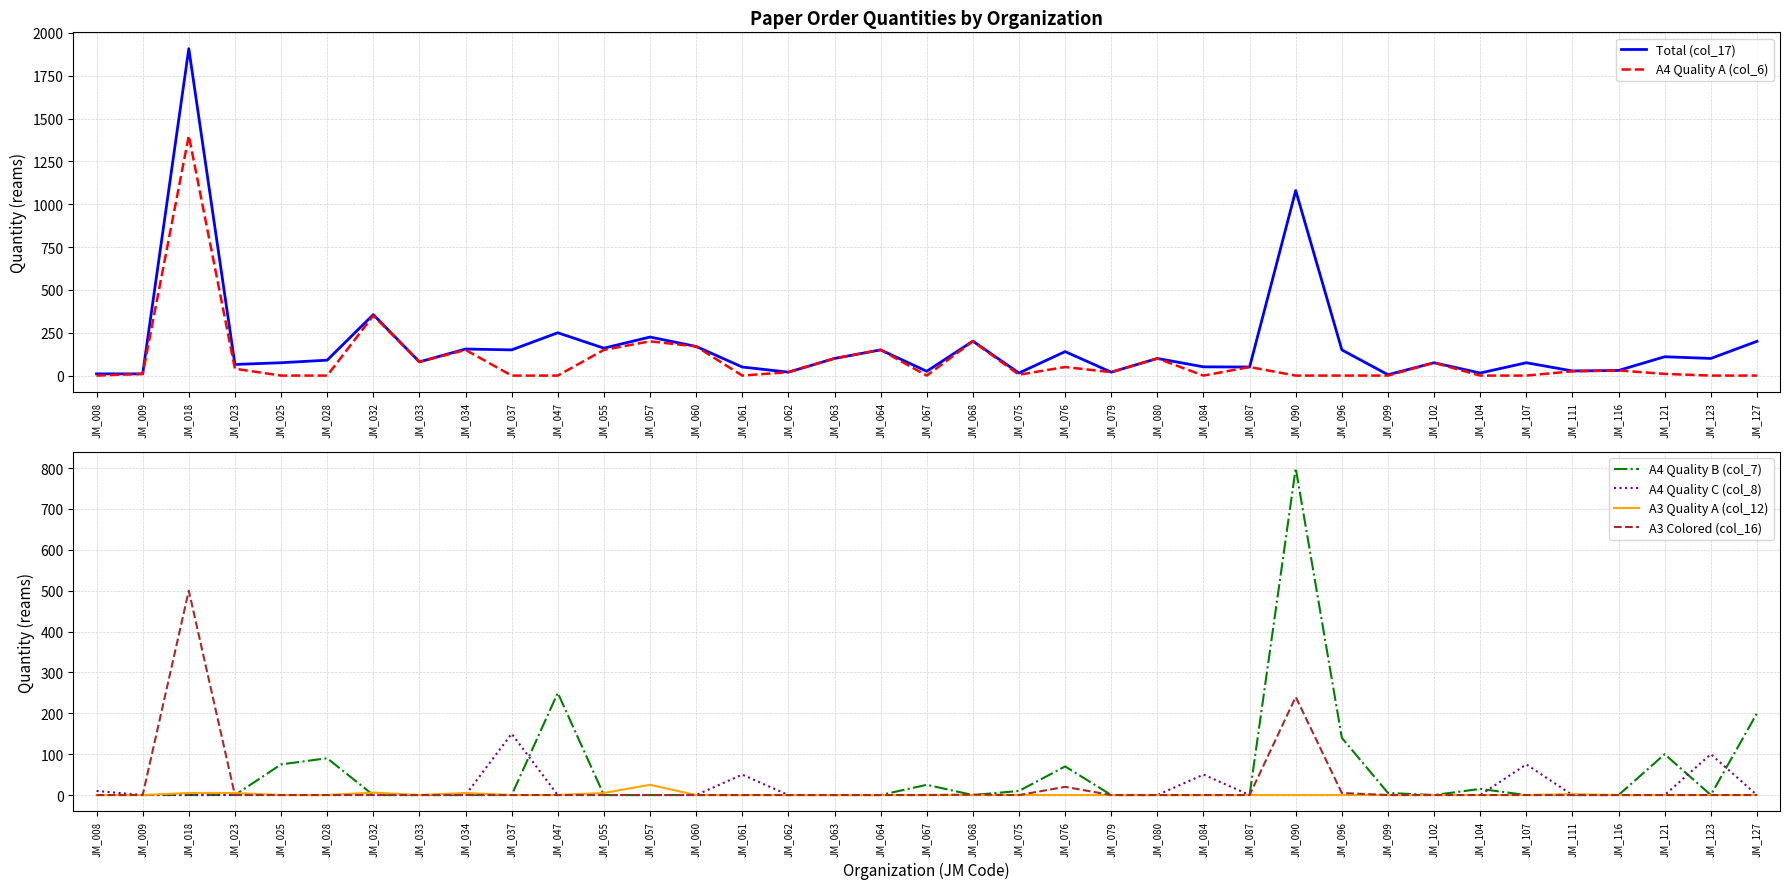

At which category is the sum across all series the highest?

JM_018